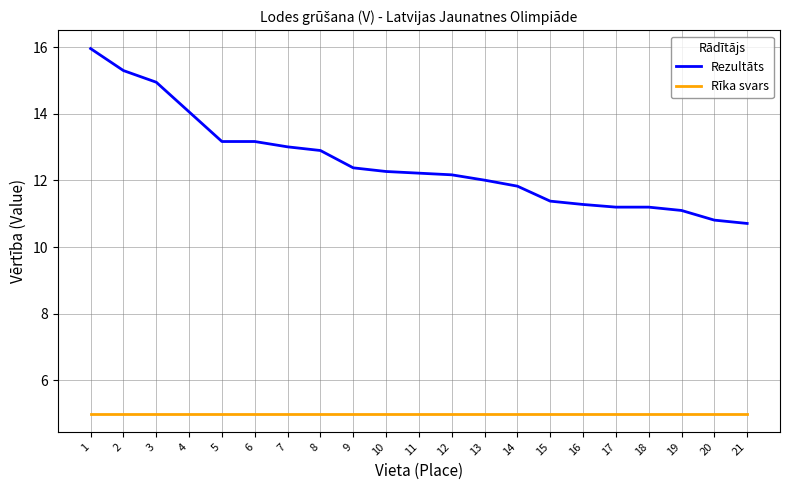

True or false: Rezultāts has a value of 16.8 at 20.

False